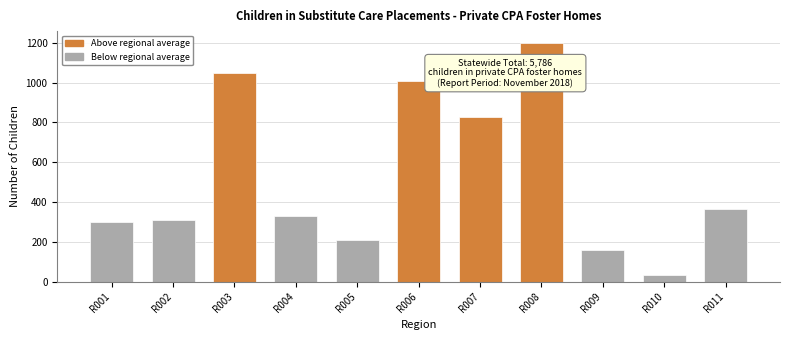

Reading left to right, extract all data points from this chart.

301	308	1048	329	210	1008	825	1199	161	31	366